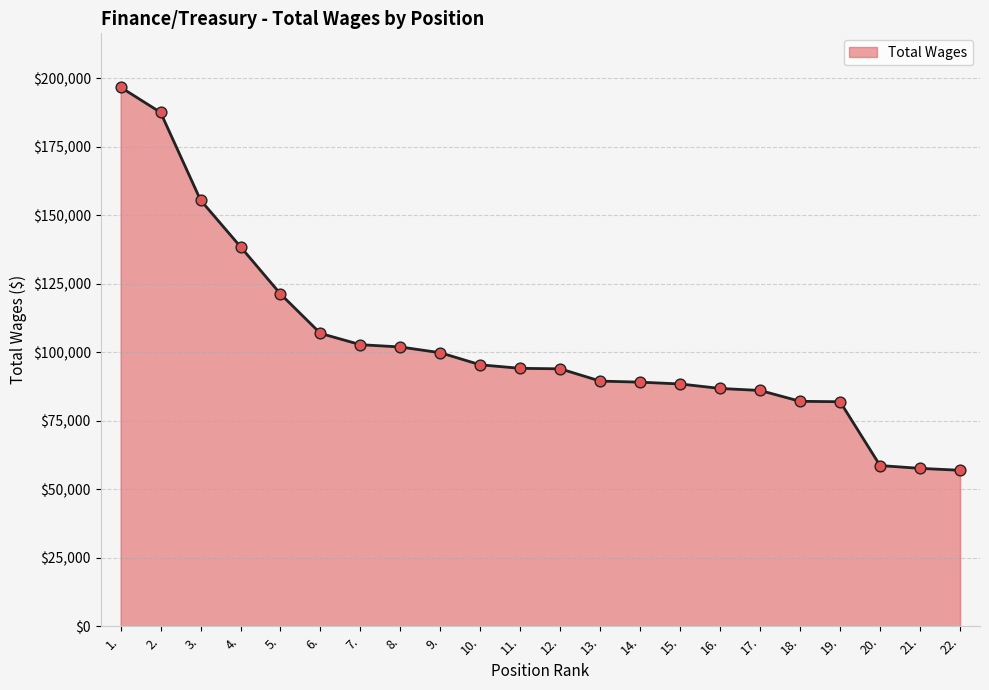

Approximately how many times larger is the value at 15. compared to 14.?

1.0